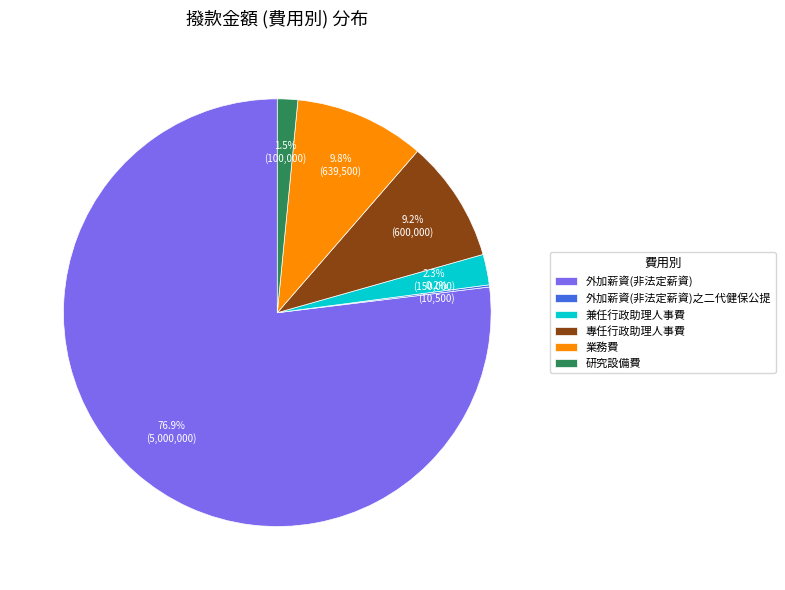

Does 業務費 account for over 50% of the chart?

No